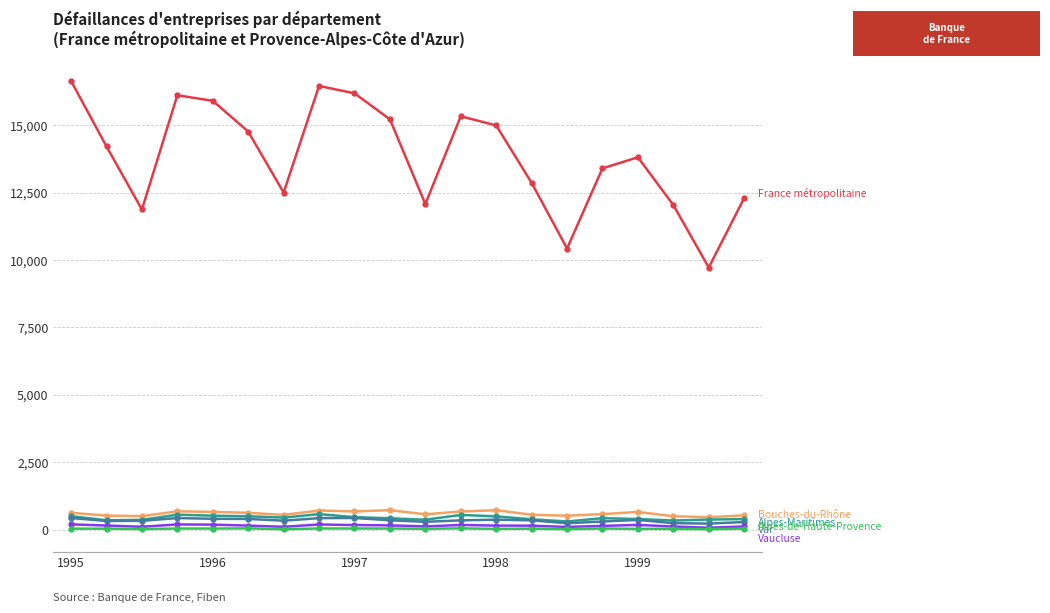

What is the greatest value displayed?

16640